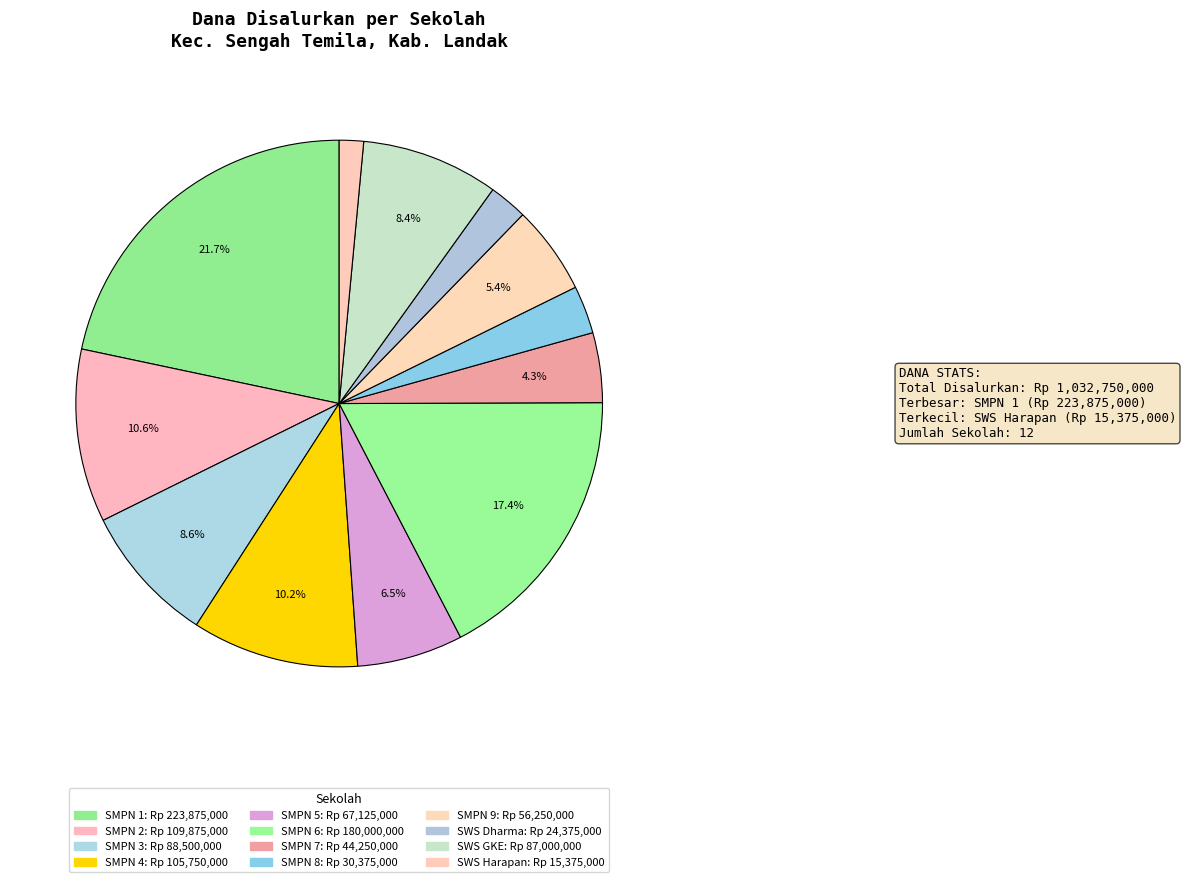

Count the number of slices in the pie.

12